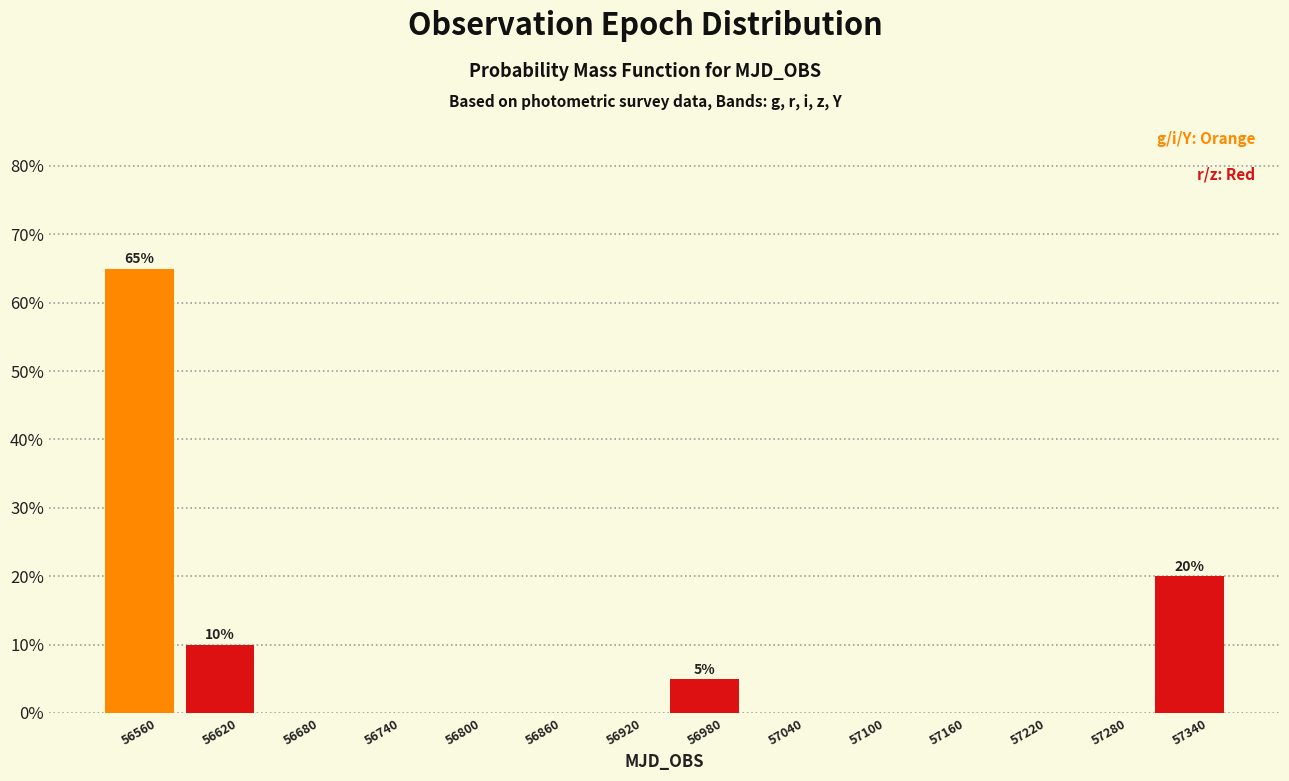

Over which range of the x-axis is the bar tallest?

56530 to 56590